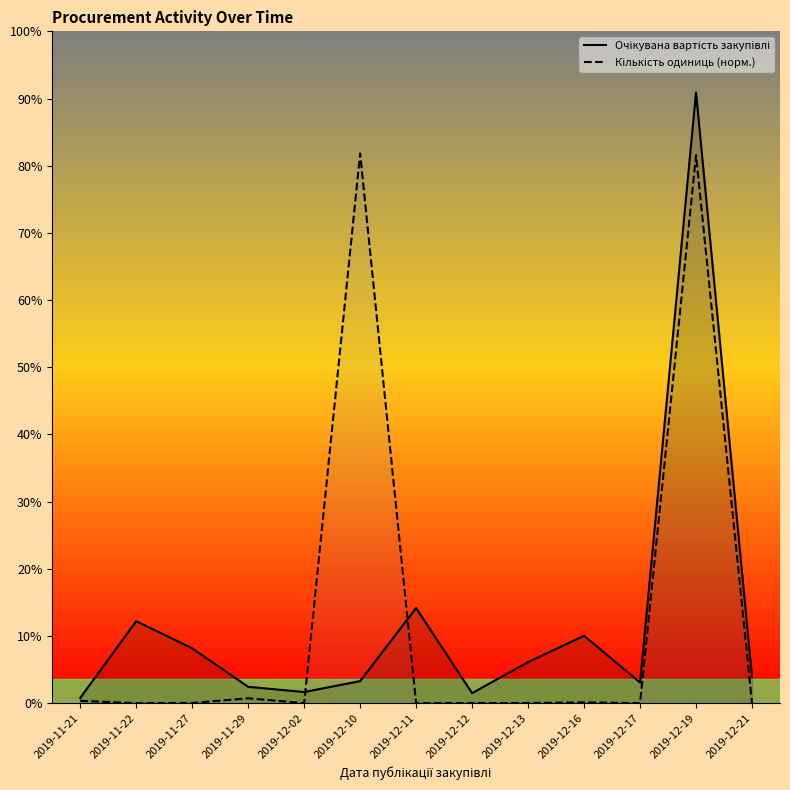

The value of Очікувана вартість закупівлі at 2019-12-17 is 100148.0. True or false?

True